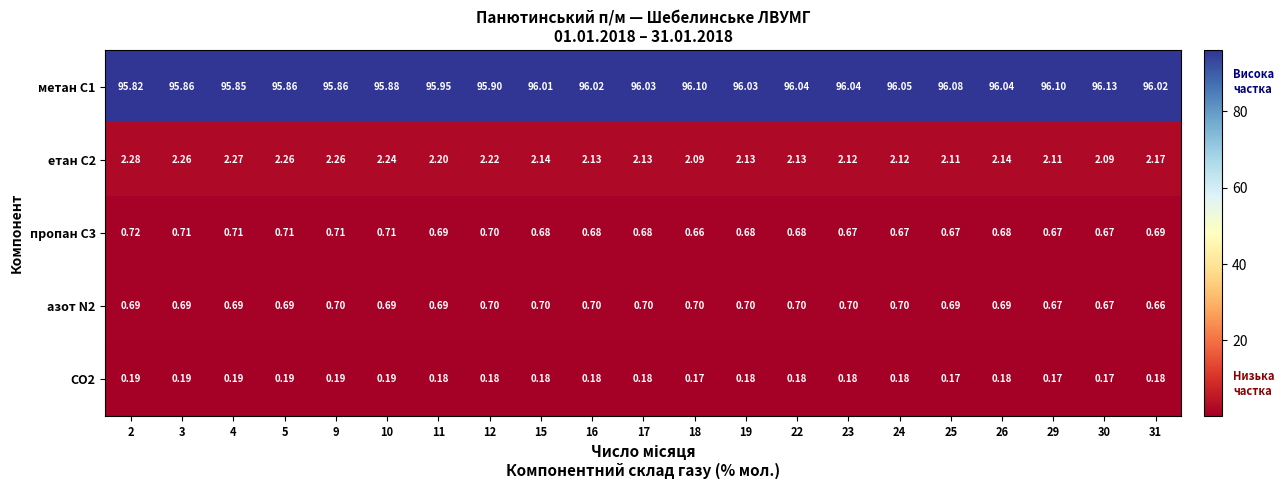

Is the value of CO2 at 31 greater than the value of пропан С3 at 11?

No